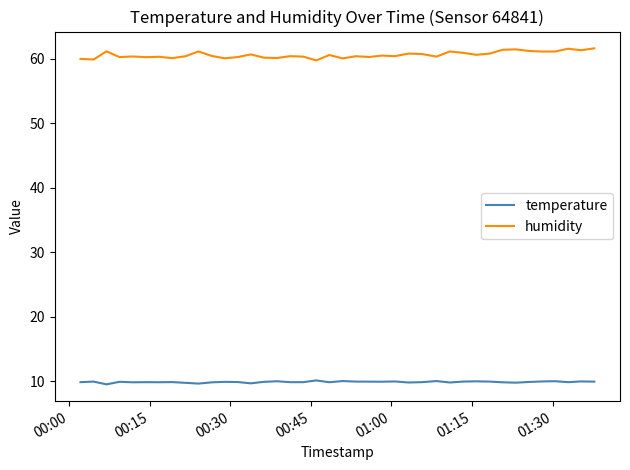

Rank the series by their maximum value, from lowest to highest.

temperature, humidity